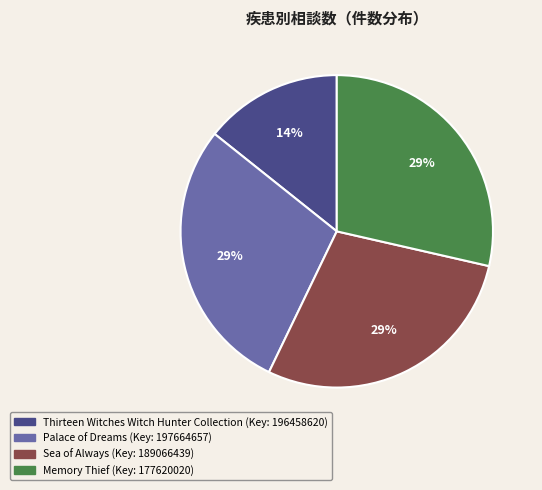

Count the number of slices in the pie.

4